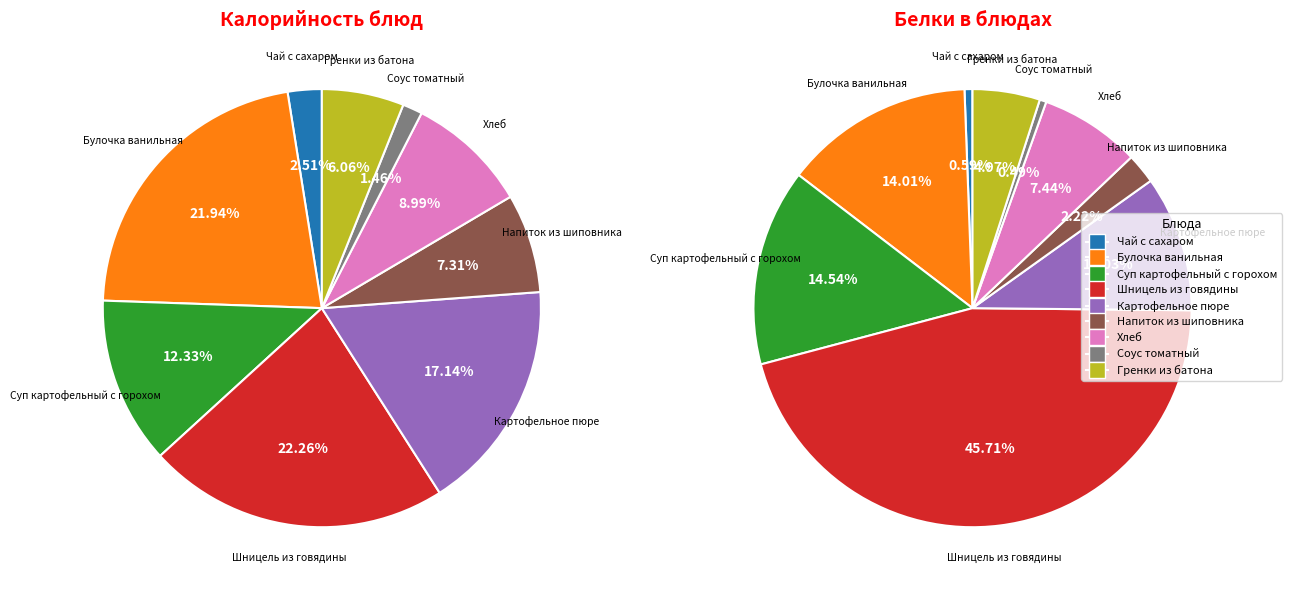

The Напиток из шиповника slice represents 1% of the pie. True or false?

False